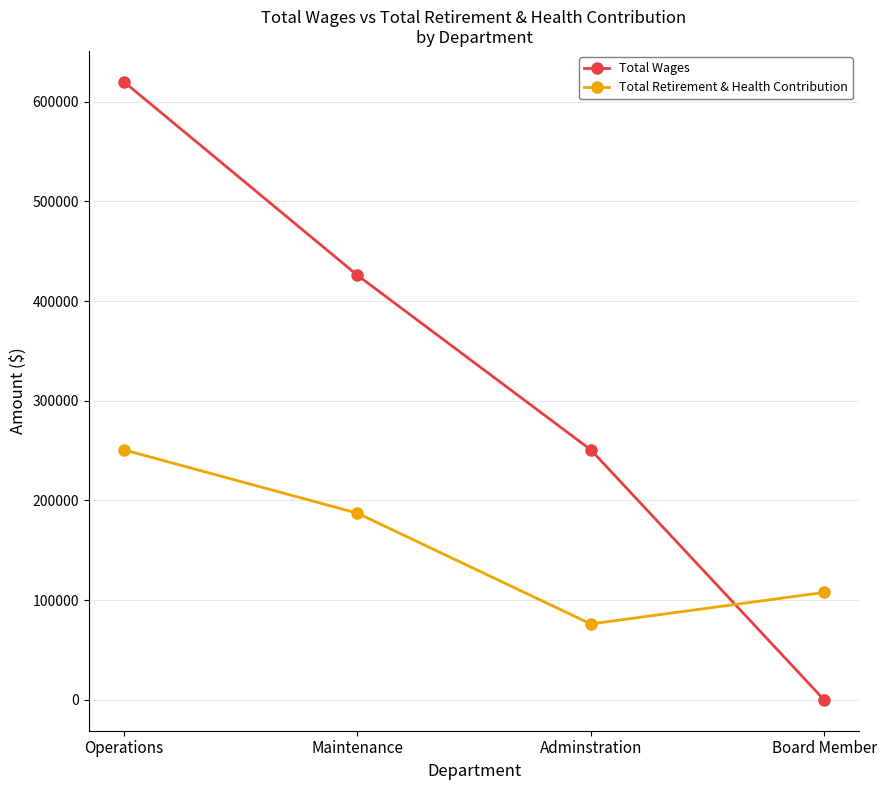

How many values in the Total Retirement & Health Contribution series are below 187248?

2